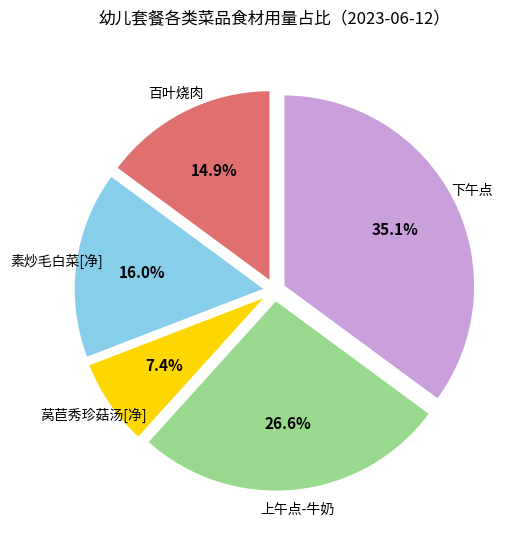

Is there any slice that represents more than half of the pie?

No